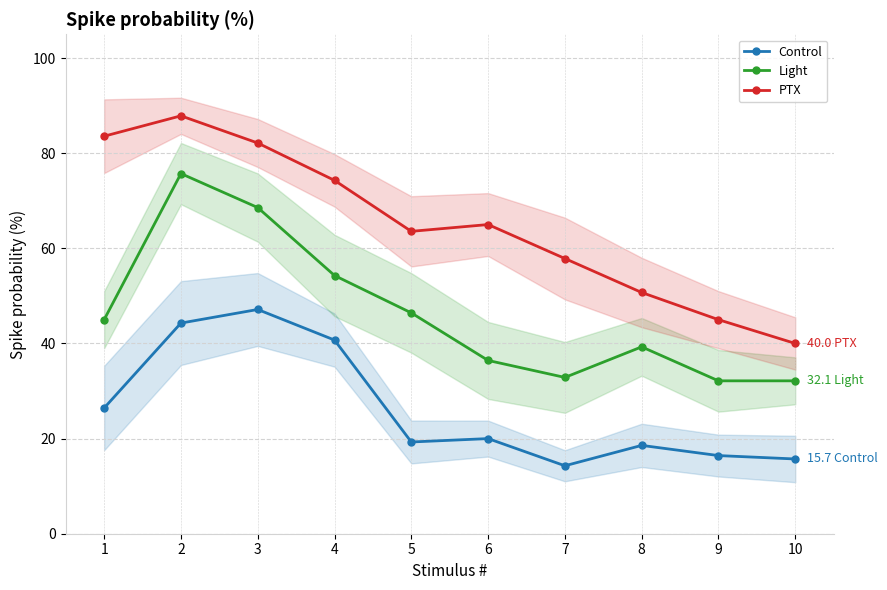

How many series are shown in this chart?

3